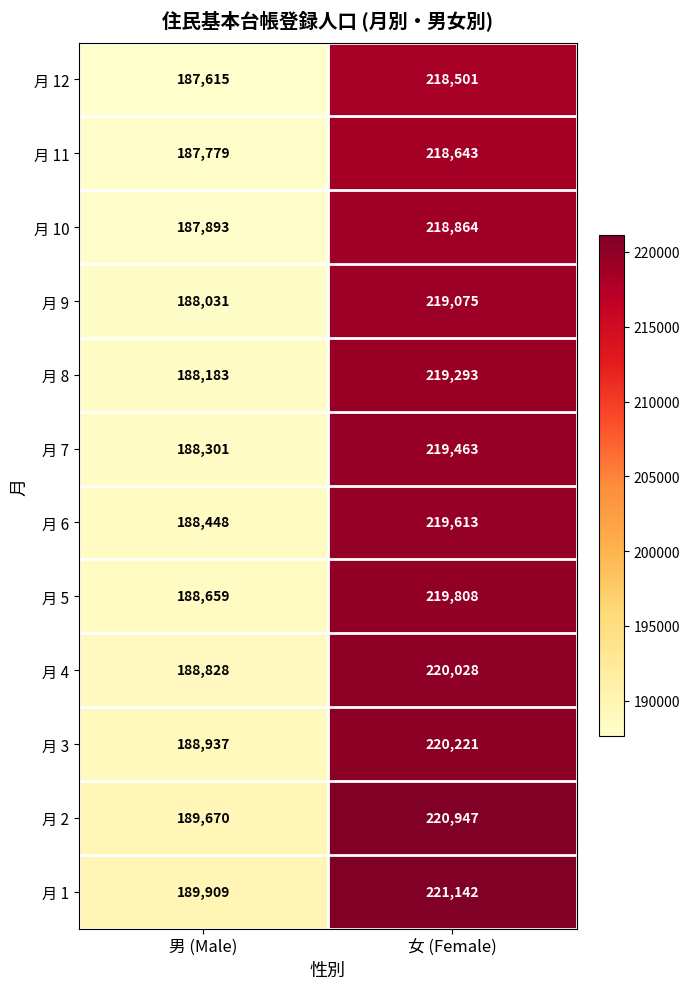

Rank the series by their maximum value, from lowest to highest.

月 12, 月 11, 月 10, 月 9, 月 8, 月 7, 月 6, 月 5, 月 4, 月 3, 月 2, 月 1